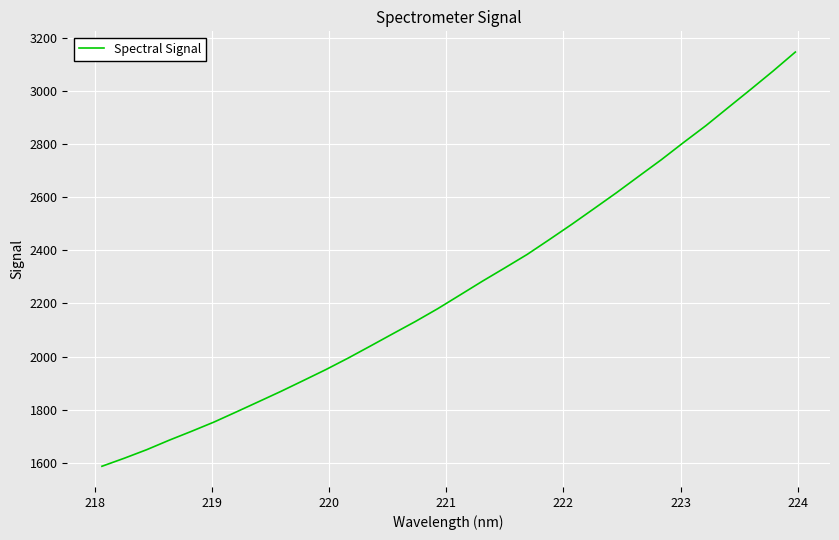

Count the number of categories in the chart.

32